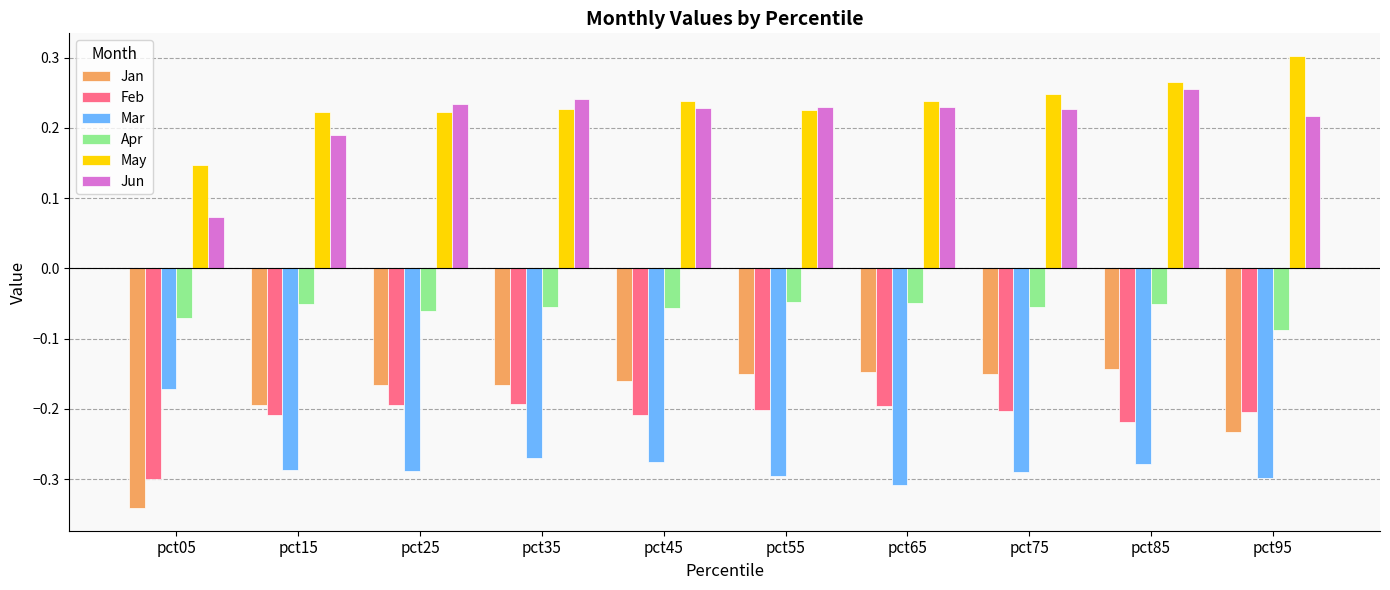

Which category has the lowest value across all series?

pct05